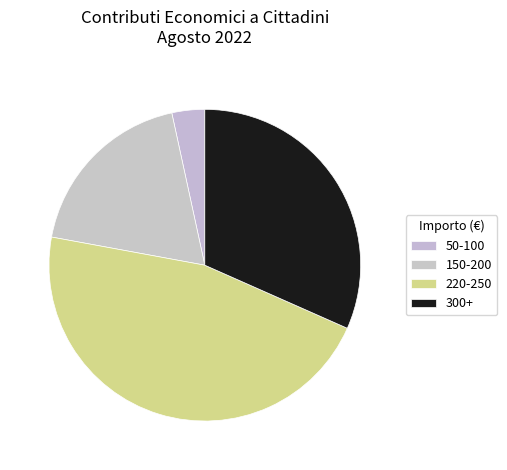

How many slices are in this pie chart?

4